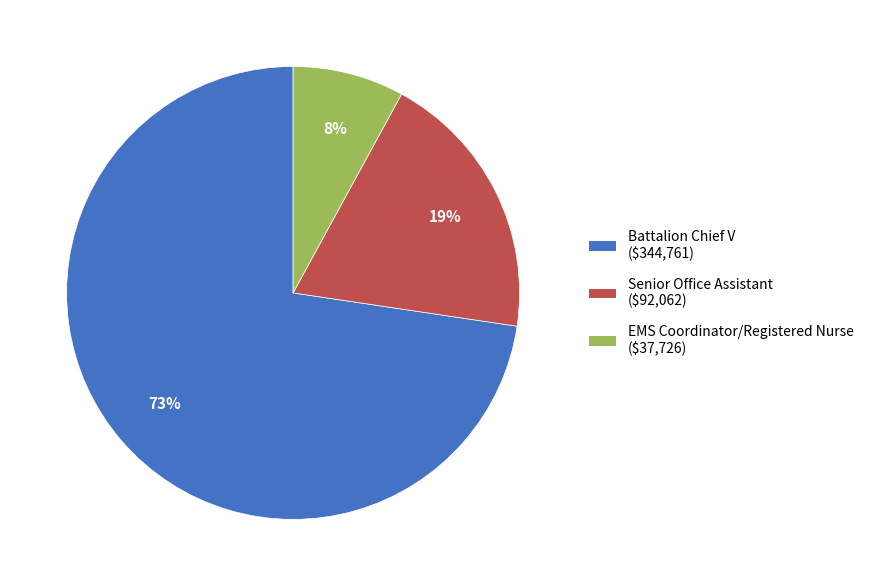

The Battalion Chief V slice represents 73% of the pie. True or false?

True